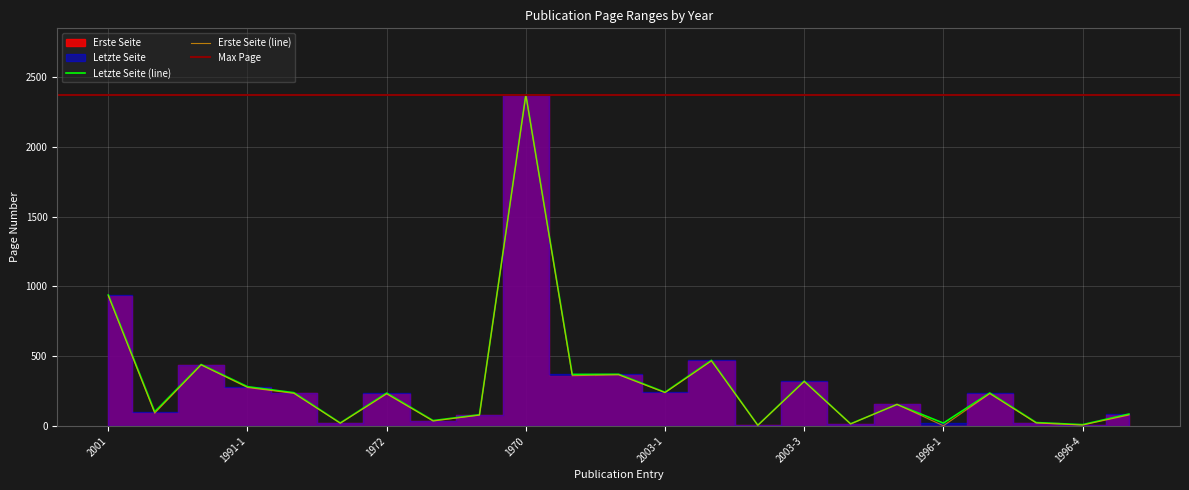

List the labels in order of Erste Seite value, smallest first.

1996-1, 2002, 1996-4, 2002-2, 1995-2, 1996-3, 1971-1, 1971-2, 1995-3, 1995, 1997, 1972, 1996-2, 1991-2, 2003-1, 1991-1, 2003-3, 1972-2, 1972-3, 1992-1, 2003-2, 2001, 1970